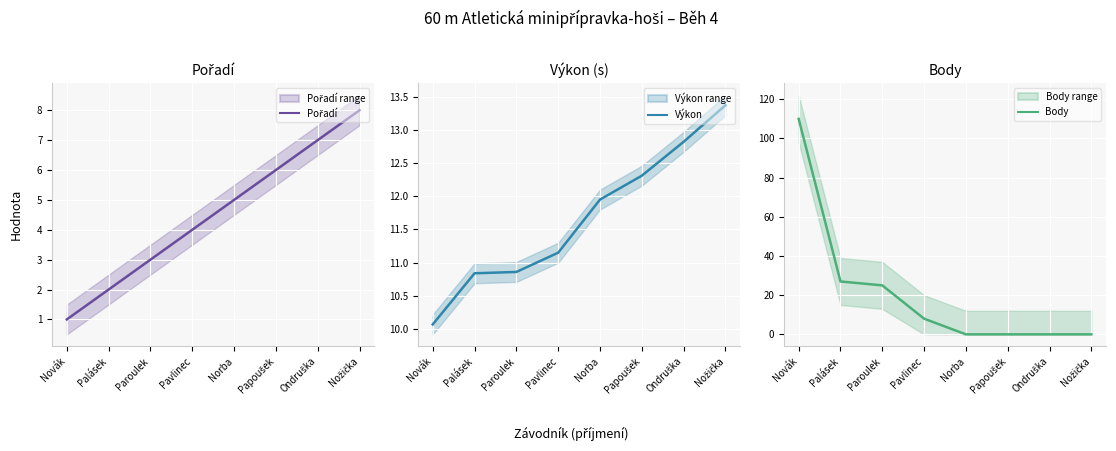

What is the value of the Výkon point at the 5th from the left?

11.9